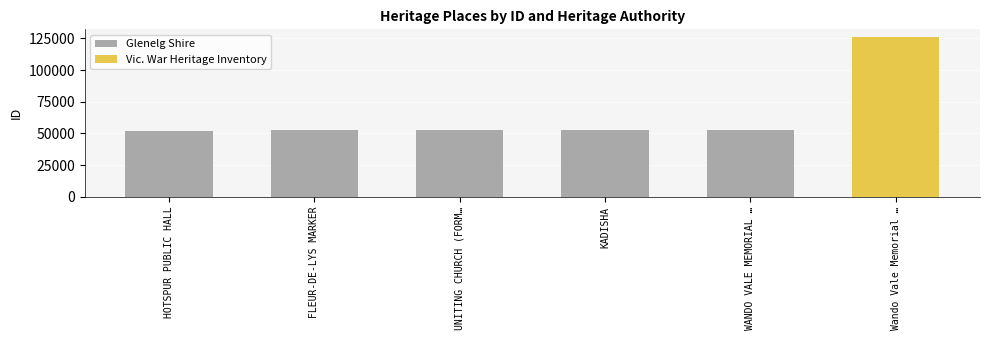

At which category does the chart reach its peak across all series?

WANDO VALE MEMORIAL …